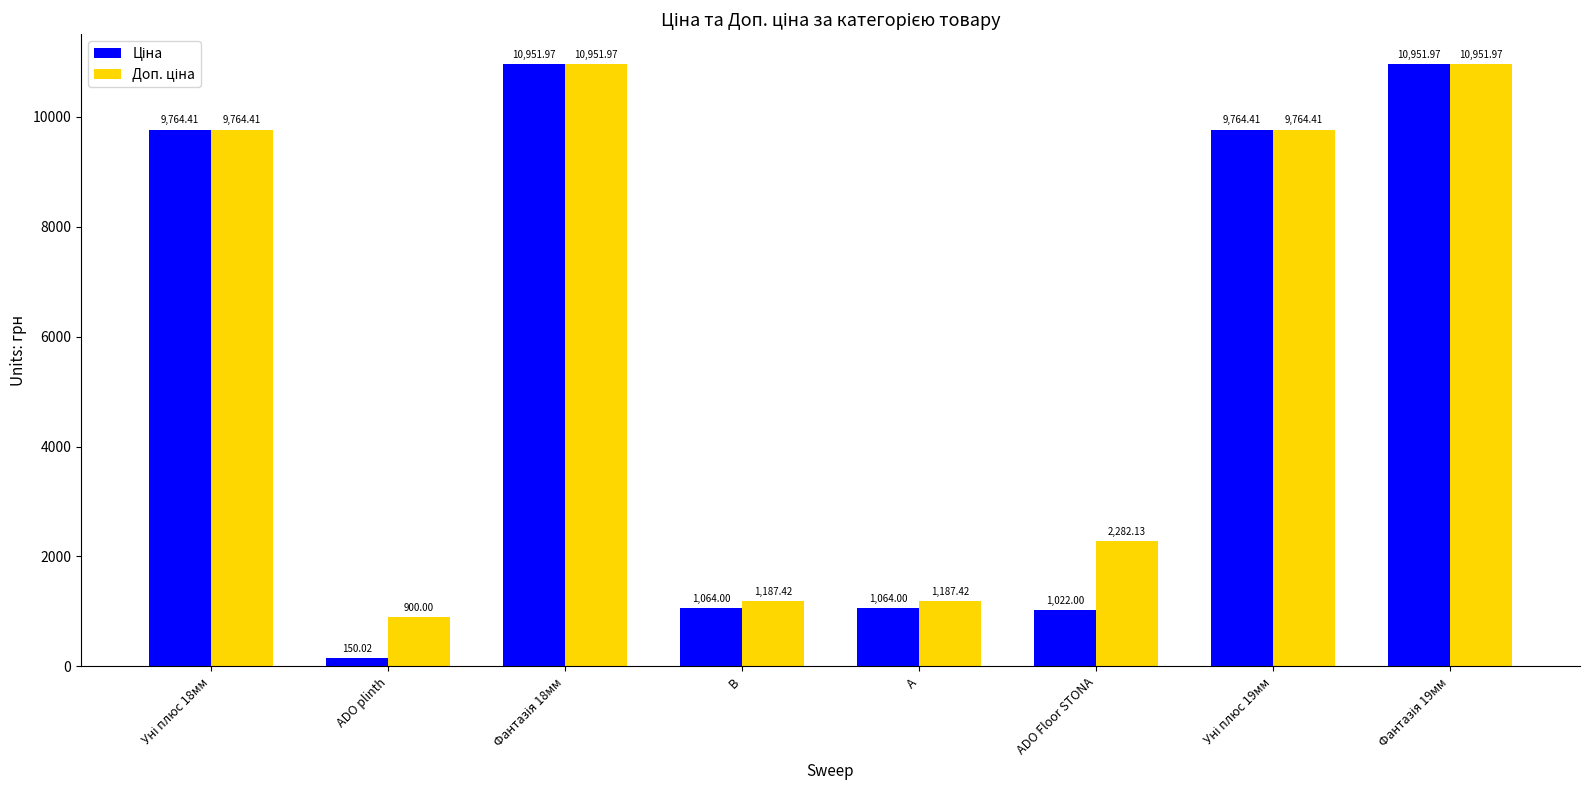

What is the total value across all series at ADO plinth?

1050.0